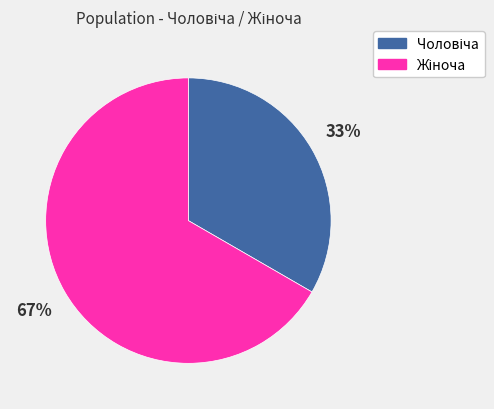

To the nearest percent, what is the average slice percentage?

50%